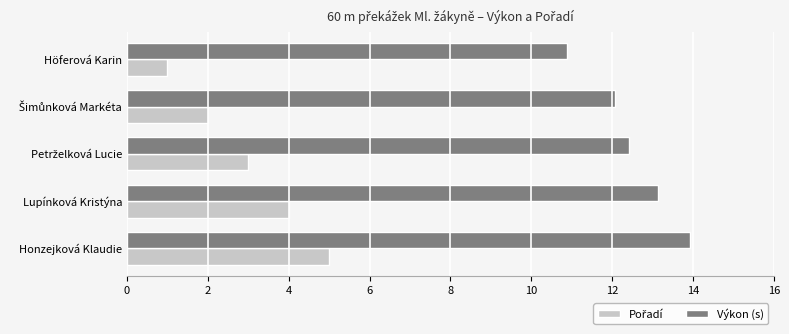

What is the average value of the Výkon (s) series?

12.5